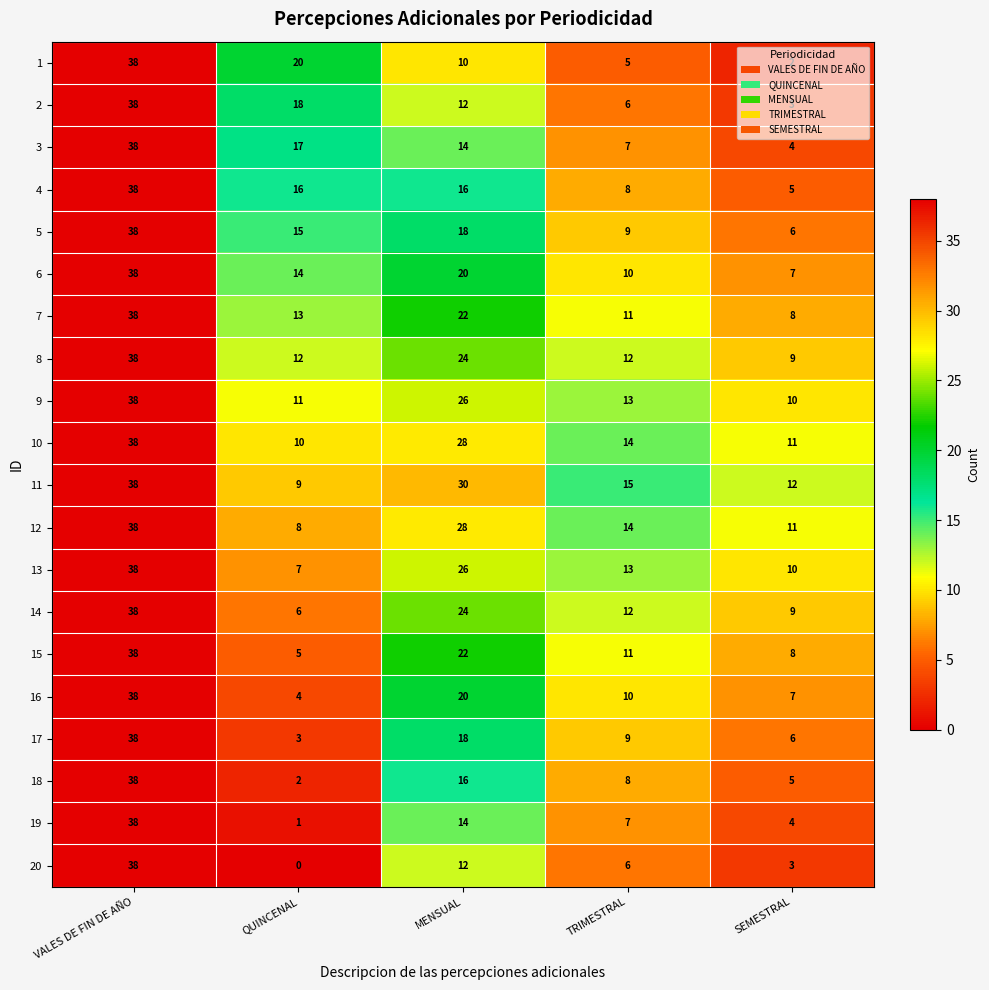

Rank the series at QUINCENAL from lowest to highest value.

20, 19, 18, 17, 16, 15, 14, 13, 12, 11, 10, 9, 8, 7, 6, 5, 4, 3, 2, 1